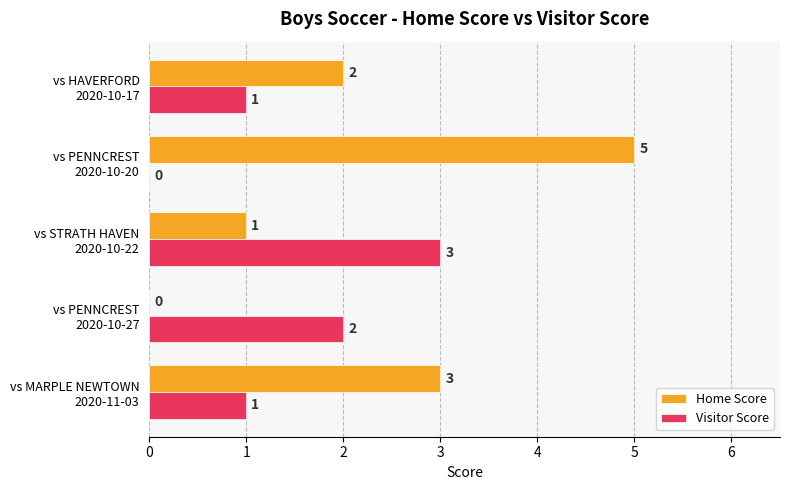

What is the average value of the Home Score series?

2